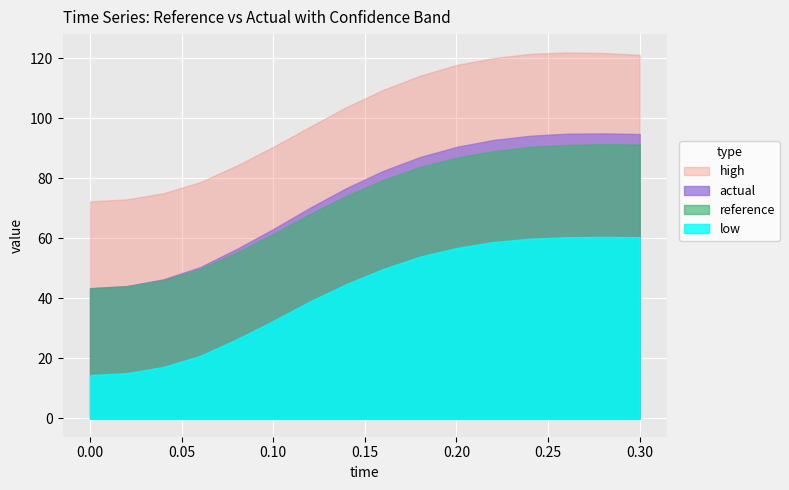

List the labels in order of high value, smallest first.

0.0, 0.02, 0.04, 0.06, 0.08, 0.1, 0.12, 0.14, 0.16, 0.18, 0.2, 0.22, 0.3, 0.24, 0.28, 0.26